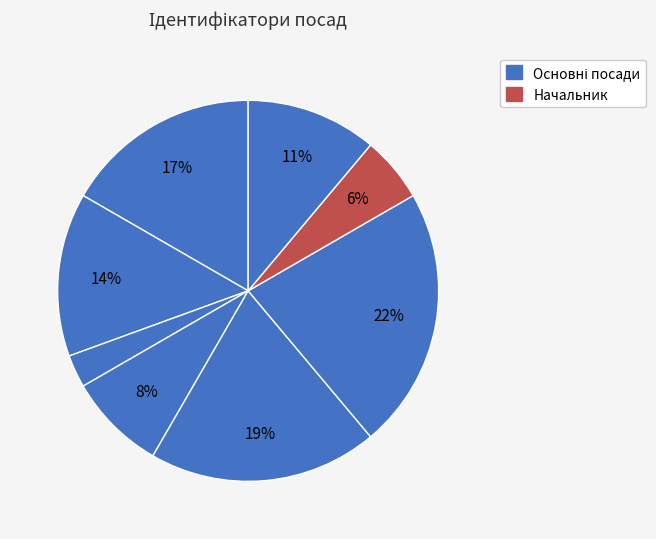

Count the number of slices in the pie.

8